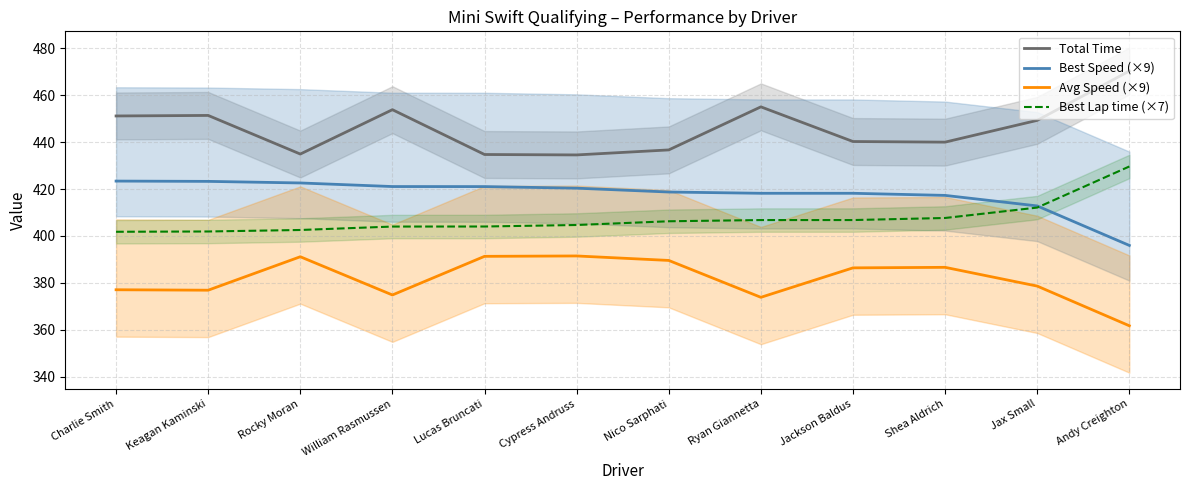

Which has a higher value, Cypress Andruss or Charlie Smith?

Charlie Smith